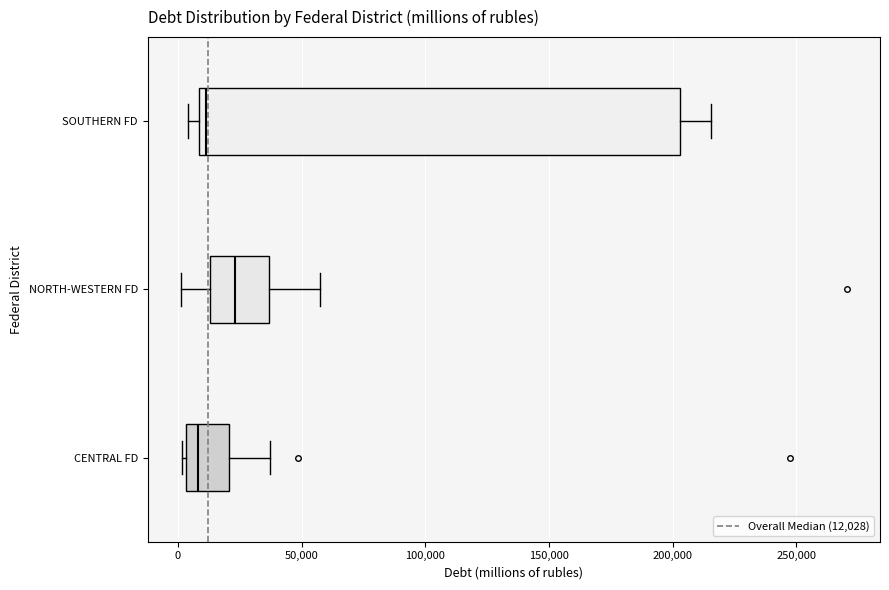

Reading bottom to top, transcribe this box plot: for each box, give where its median line is, the range the box spans, and where its two whiskers end, as read against the x-axis. The values are not printed on the chart, so give them approximately, as read against the axis.

CENTRAL FD: median 10000, box 5000 to 20000, whiskers 0 to 35000
NORTH-WESTERN FD: median 25000, box 15000 to 35000, whiskers 0 to 55000
SOUTHERN FD: median 10000 (just right of the box's left edge), box 10000 to 205000, whiskers 5000 to 215000